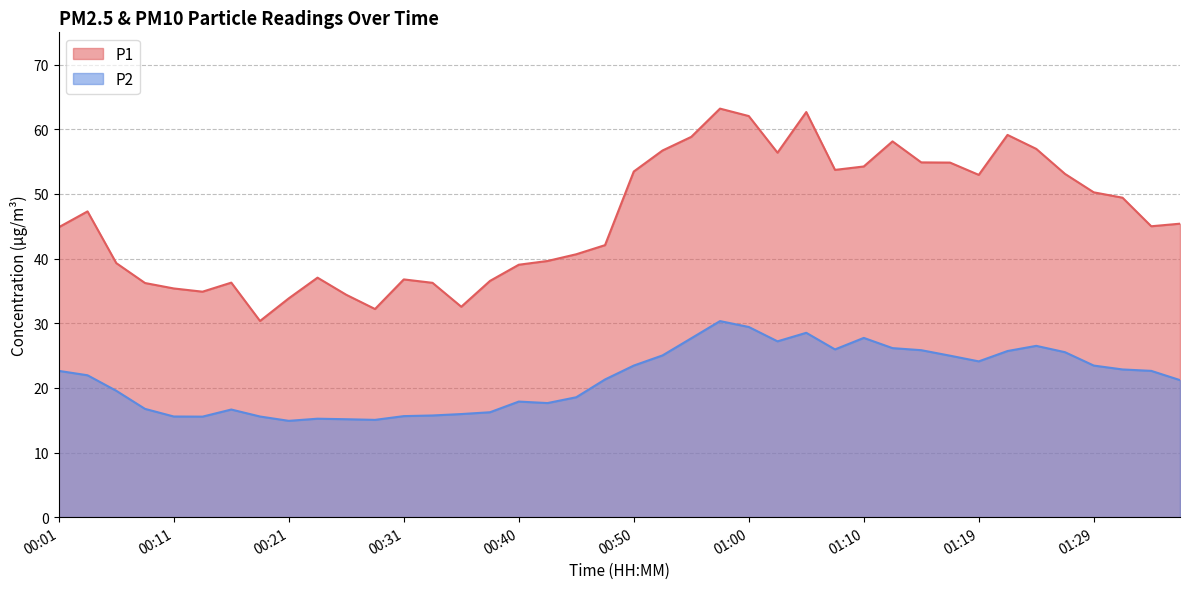

Reading right to left, what are all the values shown in this chart?

P1: 45.4	45.0	49.4	50.2	53.1	57.0	59.1	53.0	54.9	54.9	58.1	54.2	53.7	62.7	56.4	62.0	63.2	58.8	56.7	53.5	42.1	40.7	39.6	39.0	36.5	32.5	36.2	36.8	32.2	34.4	37.0	33.9	30.4	36.3	34.9	35.4	36.2	39.3	47.3	44.9
P2: 21.2	22.6	22.9	23.4	25.5	26.5	25.7	24.1	25.0	25.8	26.1	27.7	25.9	28.5	27.2	29.4	30.3	27.7	25.0	23.4	21.3	18.6	17.6	17.9	16.2	15.9	15.7	15.6	15.1	15.2	15.2	14.9	15.6	16.6	15.6	15.6	16.8	19.6	21.9	22.6